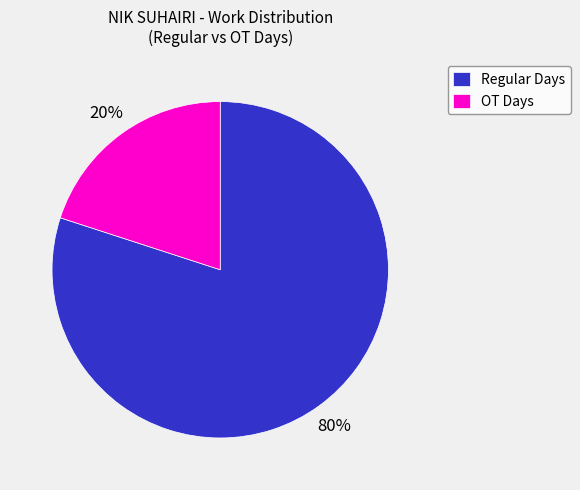

Between Regular Days and OT Days, which is larger?

Regular Days